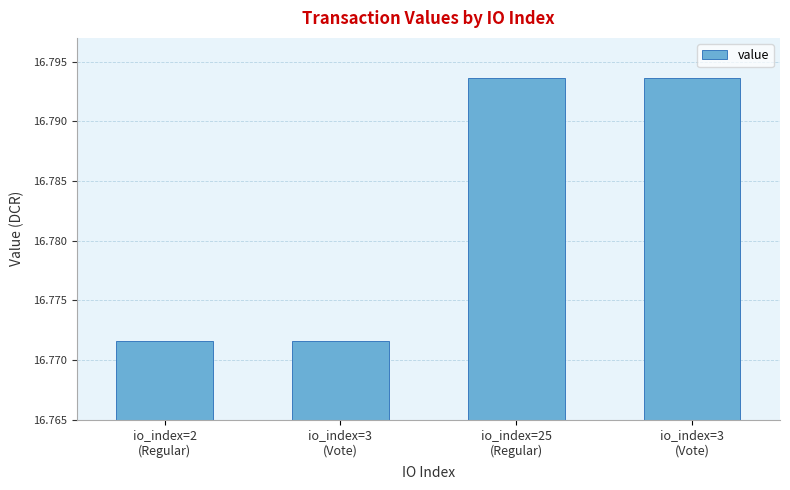

What is the smallest value displayed?

16.8